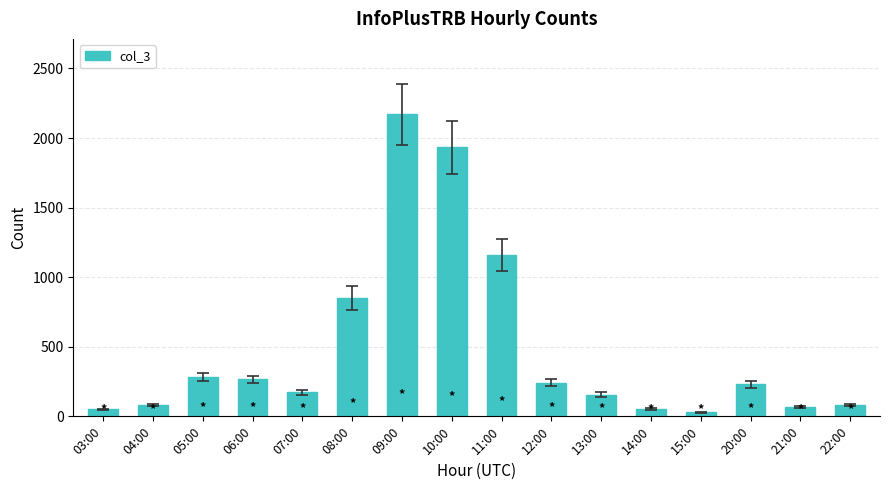

What is the difference between the maximum and minimum values?

2142